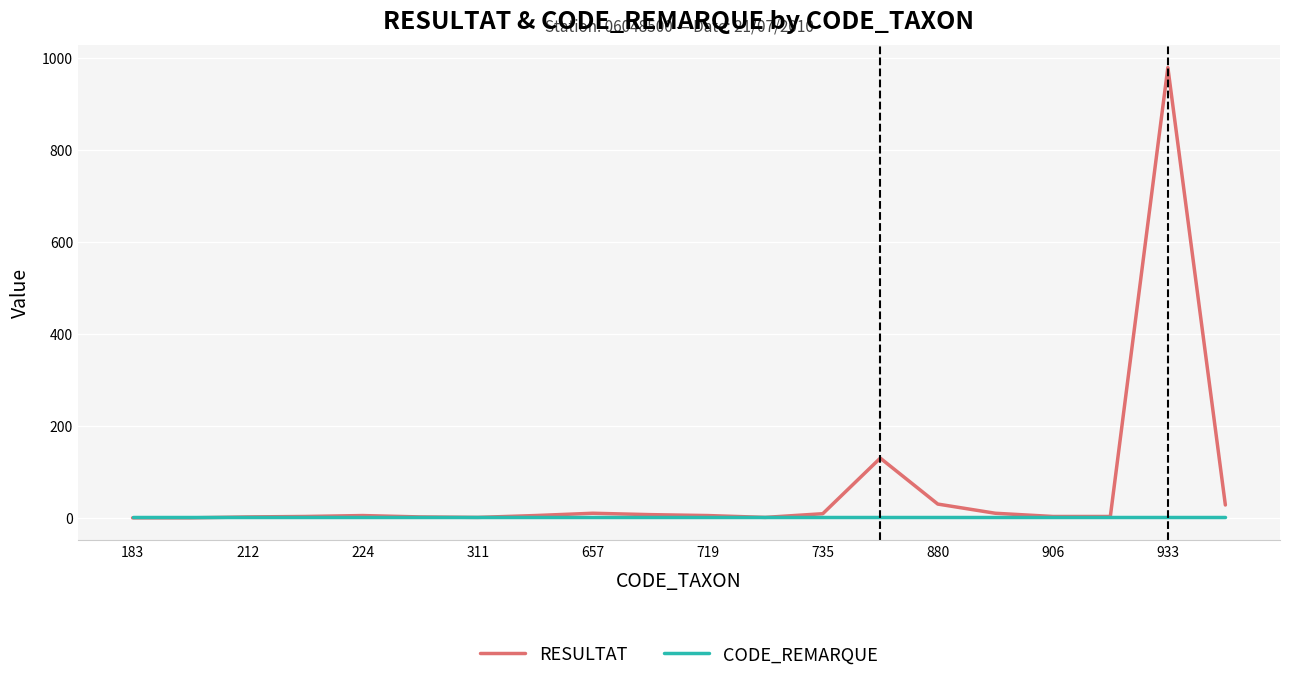

What is the maximum value shown in the chart?

980